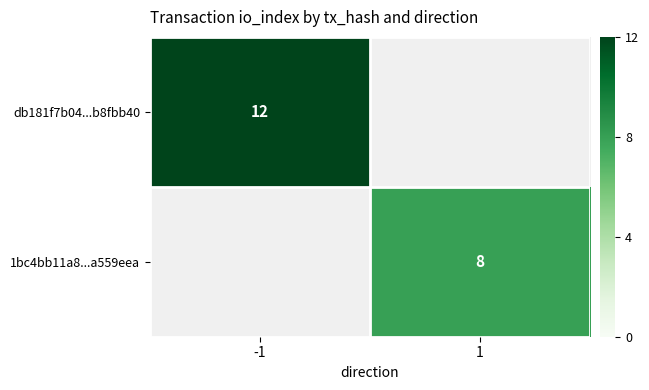

The value of db181f7b04...b8fbb40 at -1 is 3. True or false?

False